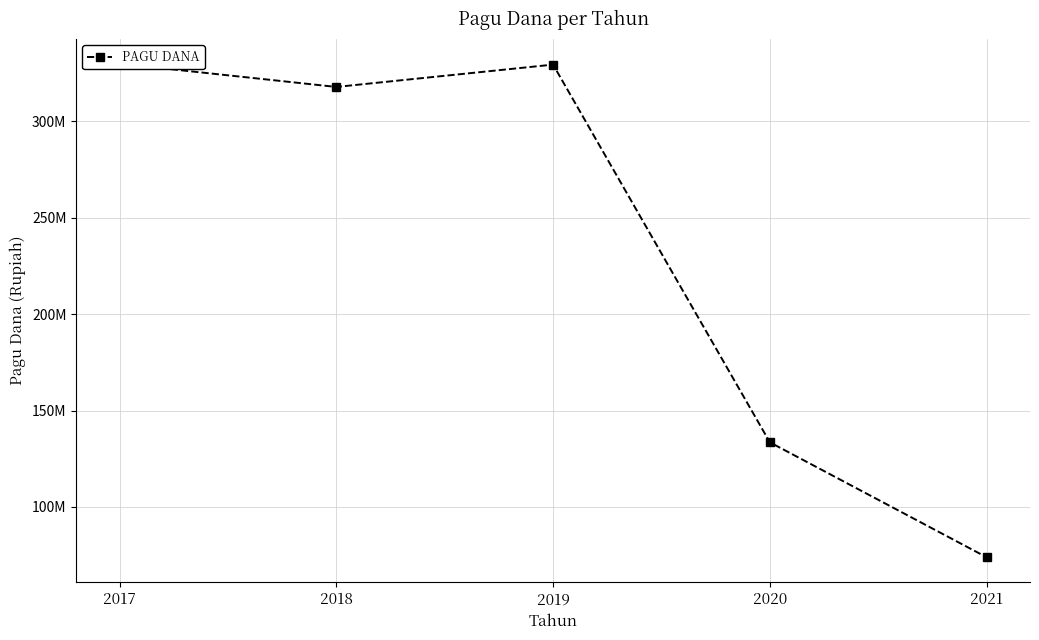

Reading left to right, transcribe all the data shown in this chart.

329901000	317833520	329410840	133530000	73921750